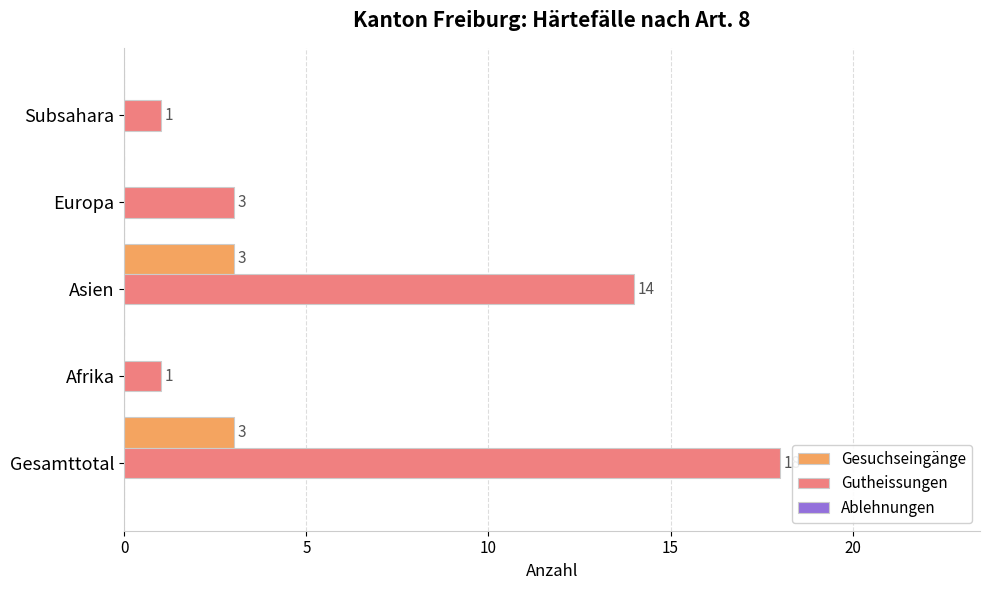

Which category has the highest value across all series?

Gesamttotal